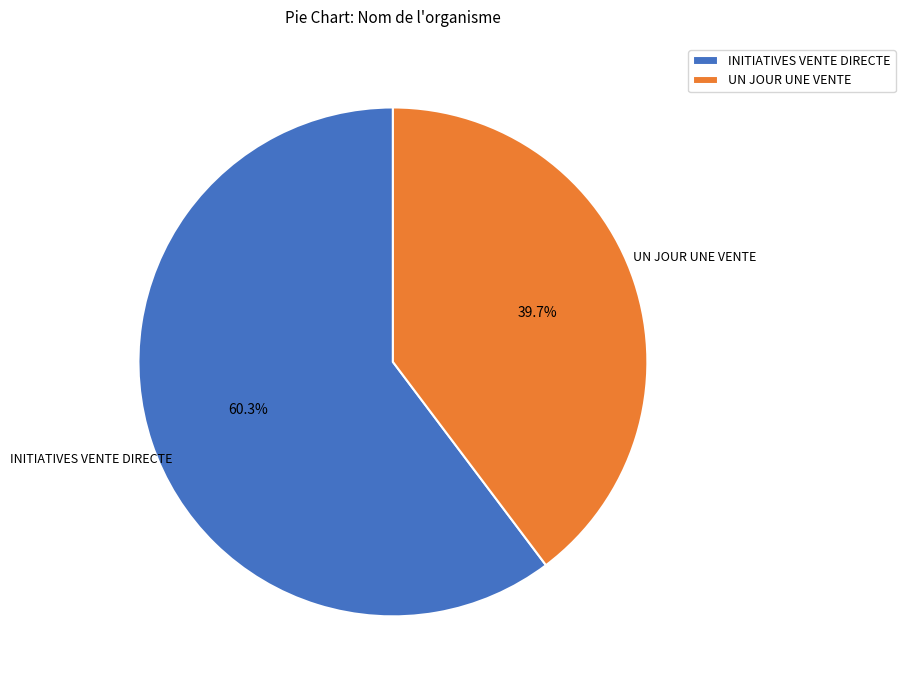

Do INITIATIVES VENTE DIRECTE and UN JOUR UNE VENTE together represent more than half of the pie?

Yes